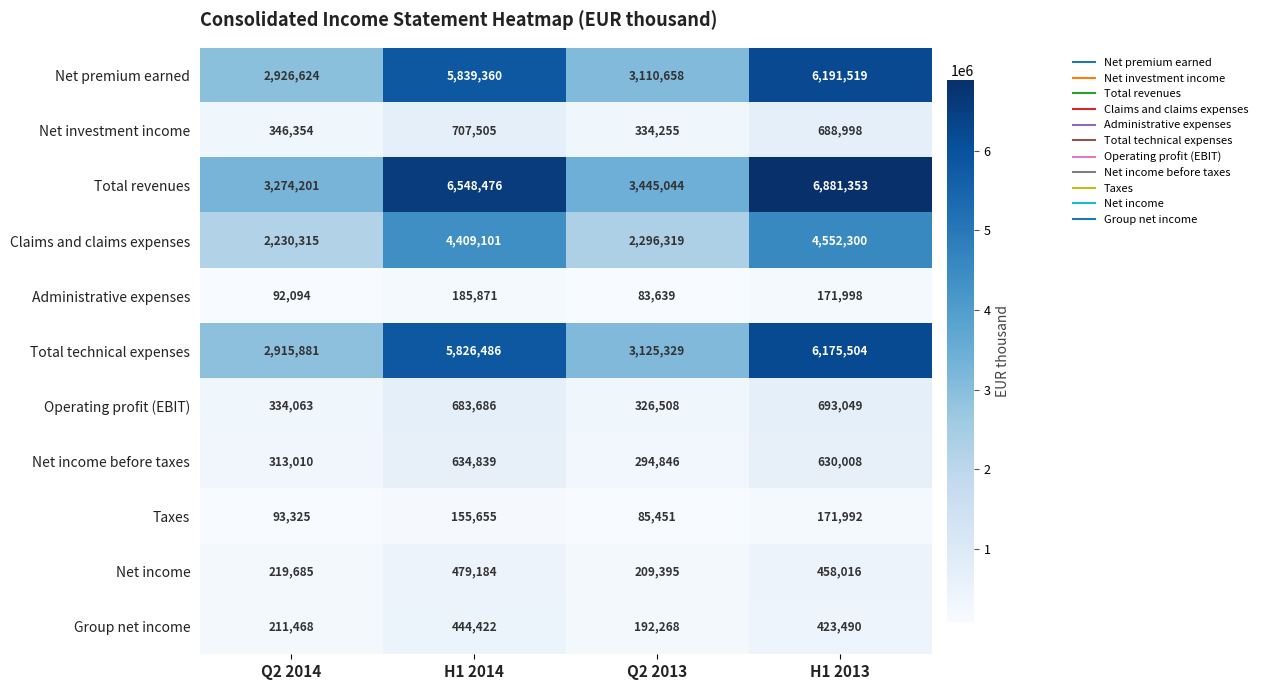

What is the minimum value shown in the chart?

83639